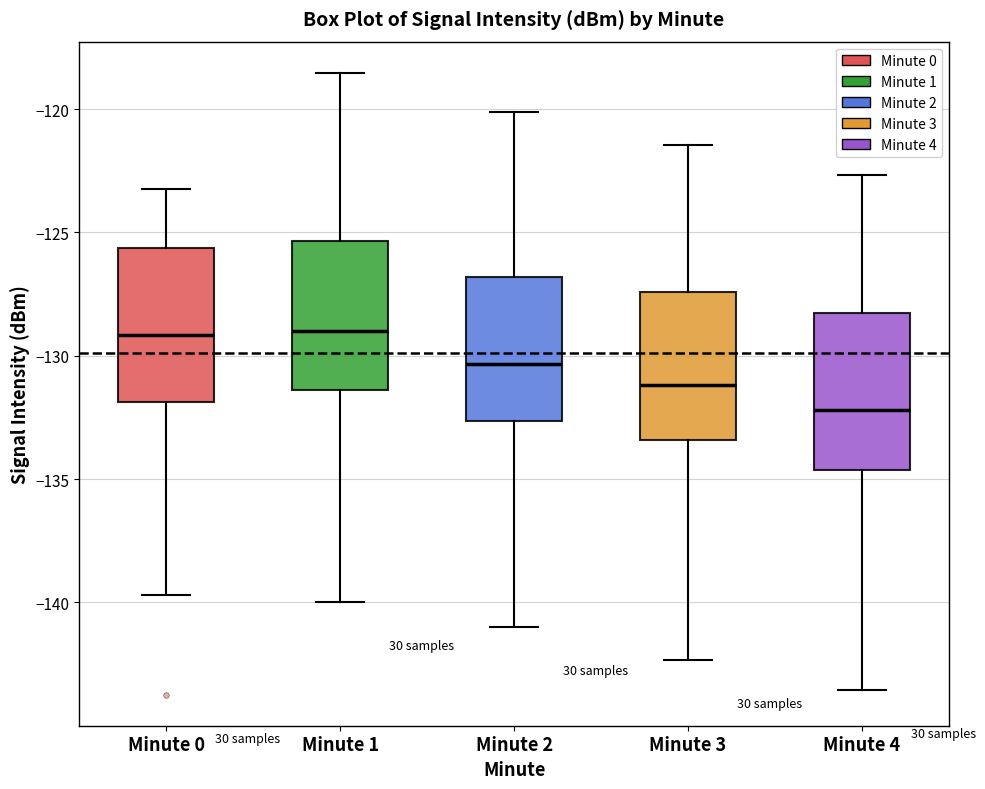

Reading left to right, read every box against the y-axis: the position of its median line, the range the box covers, and the ends of its whiskers. The values are not printed on the chart, so give them approximately, as read against the axis.

Minute 0: median -129.0, box -132.0 to -125.5, whiskers -139.5 to -123.5
Minute 1: median -129.0, box -131.5 to -125.5, whiskers -140.0 to -118.5
Minute 2: median -130.5, box -132.5 to -127.0, whiskers -141.0 to -120.0
Minute 3: median -131.0, box -133.5 to -127.5, whiskers -142.5 to -121.5
Minute 4: median -132.0, box -134.5 to -128.5, whiskers -143.5 to -122.5